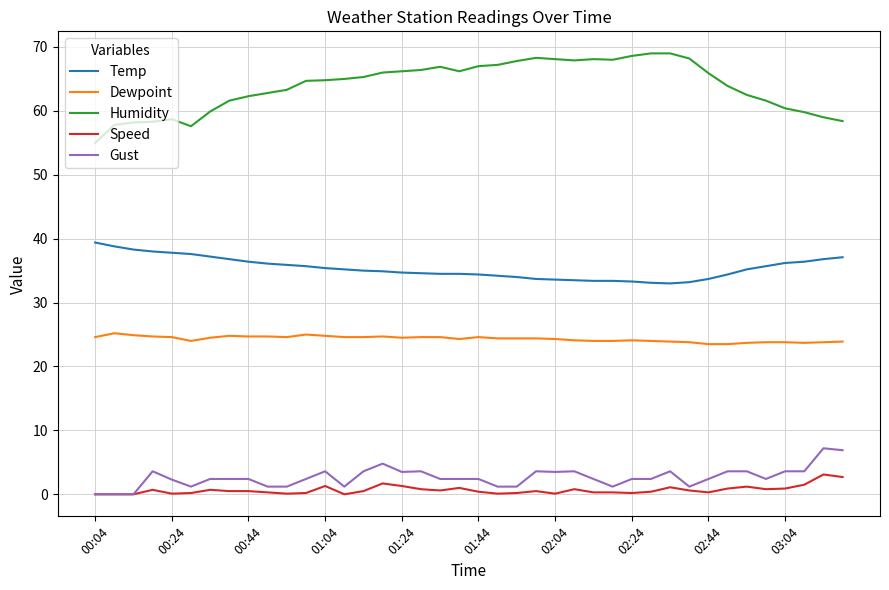

How many lines are shown in the chart?

5